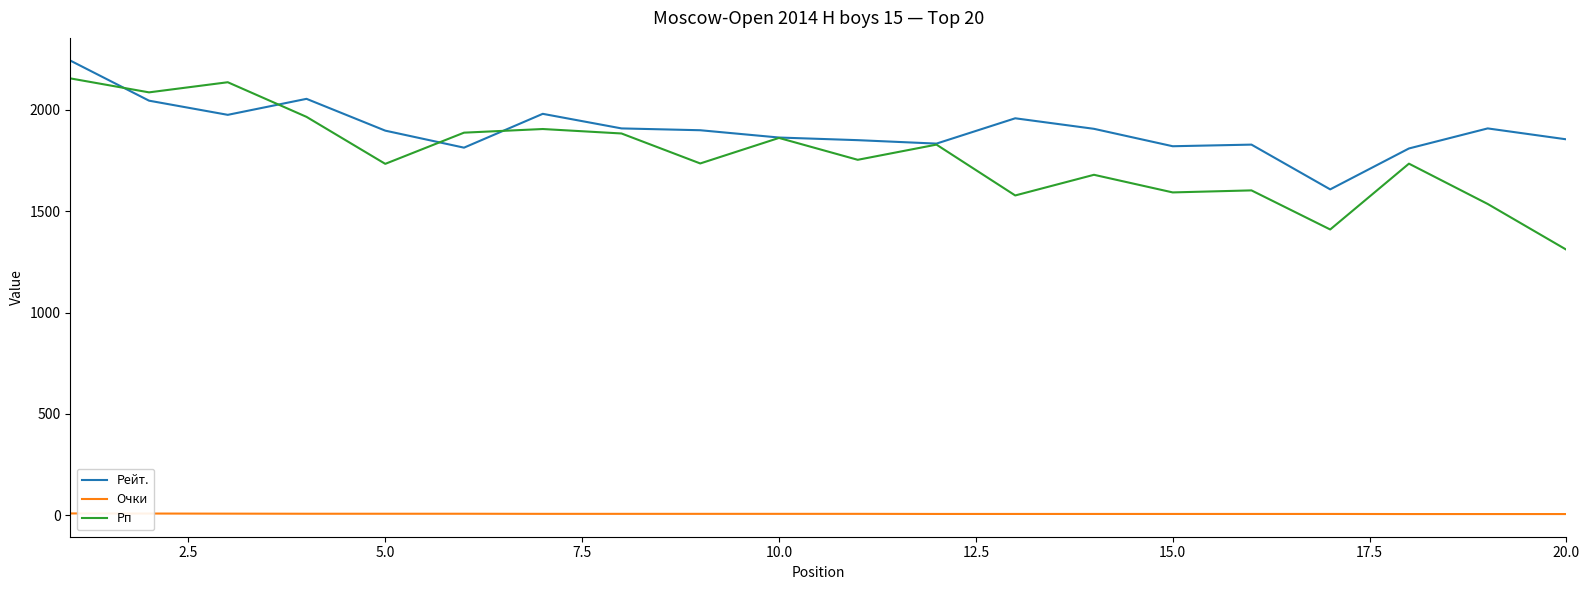

How many values in the Рейт. series are below 1900?

10